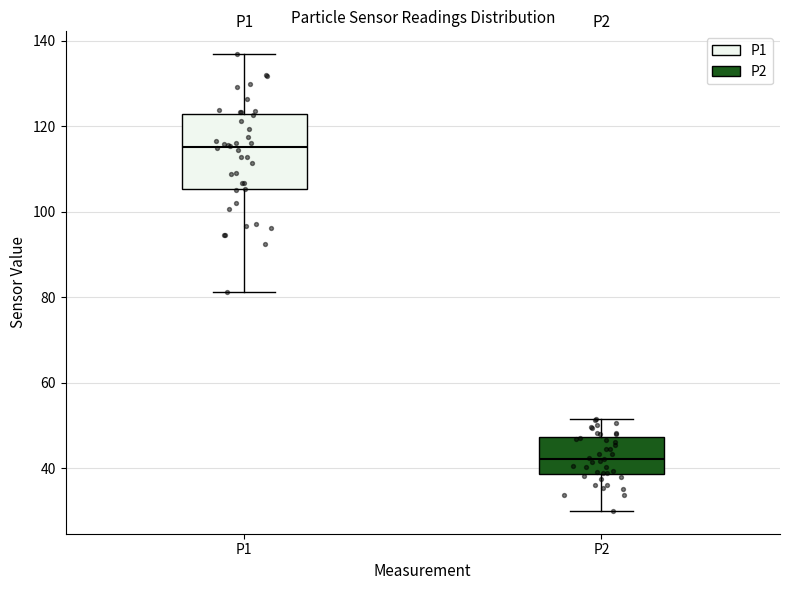

Reading left to right, transcribe this box plot: for each box, give where its median line is, the range the box spans, and where its two whiskers end, as read against the y-axis. The values are not printed on the chart, so give them approximately, as read against the axis.

P1: median 116, box 106 to 122, whiskers 82 to 136
P2: median 42, box 38 to 48, whiskers 30 to 52